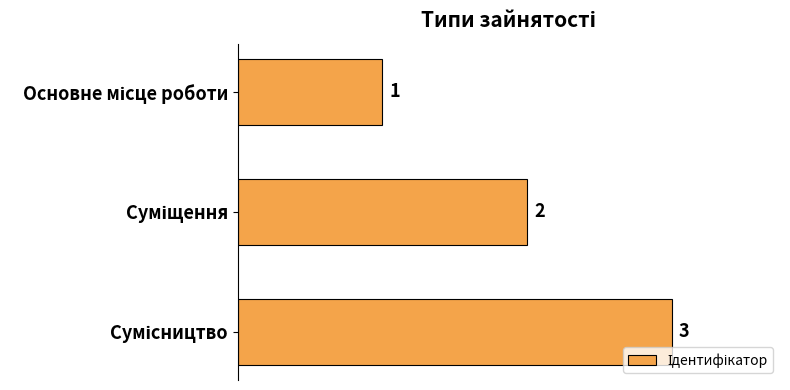

What is the value of the 3rd bar from the top?

3